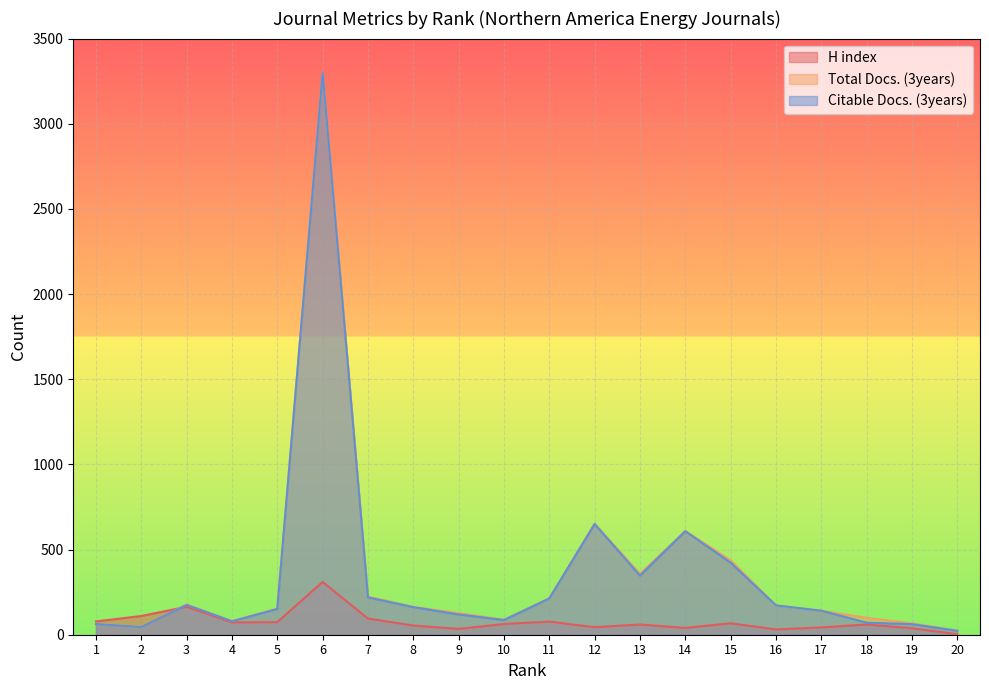

List the labels in order of Citable Docs. (3years) value, largest first.

6, 12, 14, 15, 13, 7, 11, 3, 16, 8, 5, 17, 9, 10, 4, 18, 1, 19, 2, 20